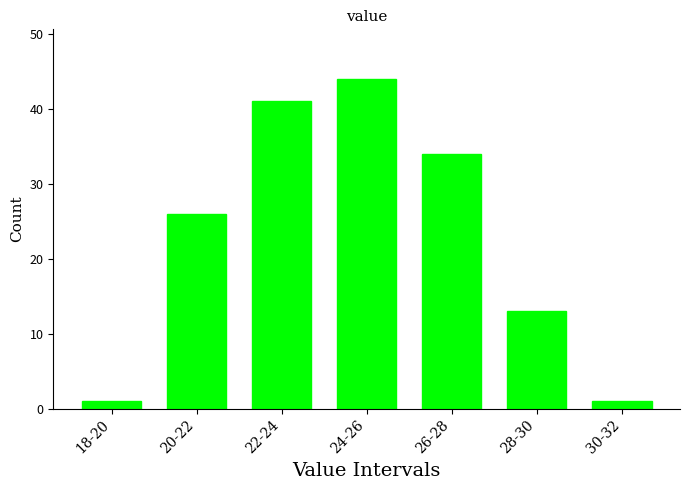

Reading right to left, list all the values displayed in this chart.

30-32=1	28-30=13	26-28=34	24-26=44	22-24=41	20-22=26	18-20=1